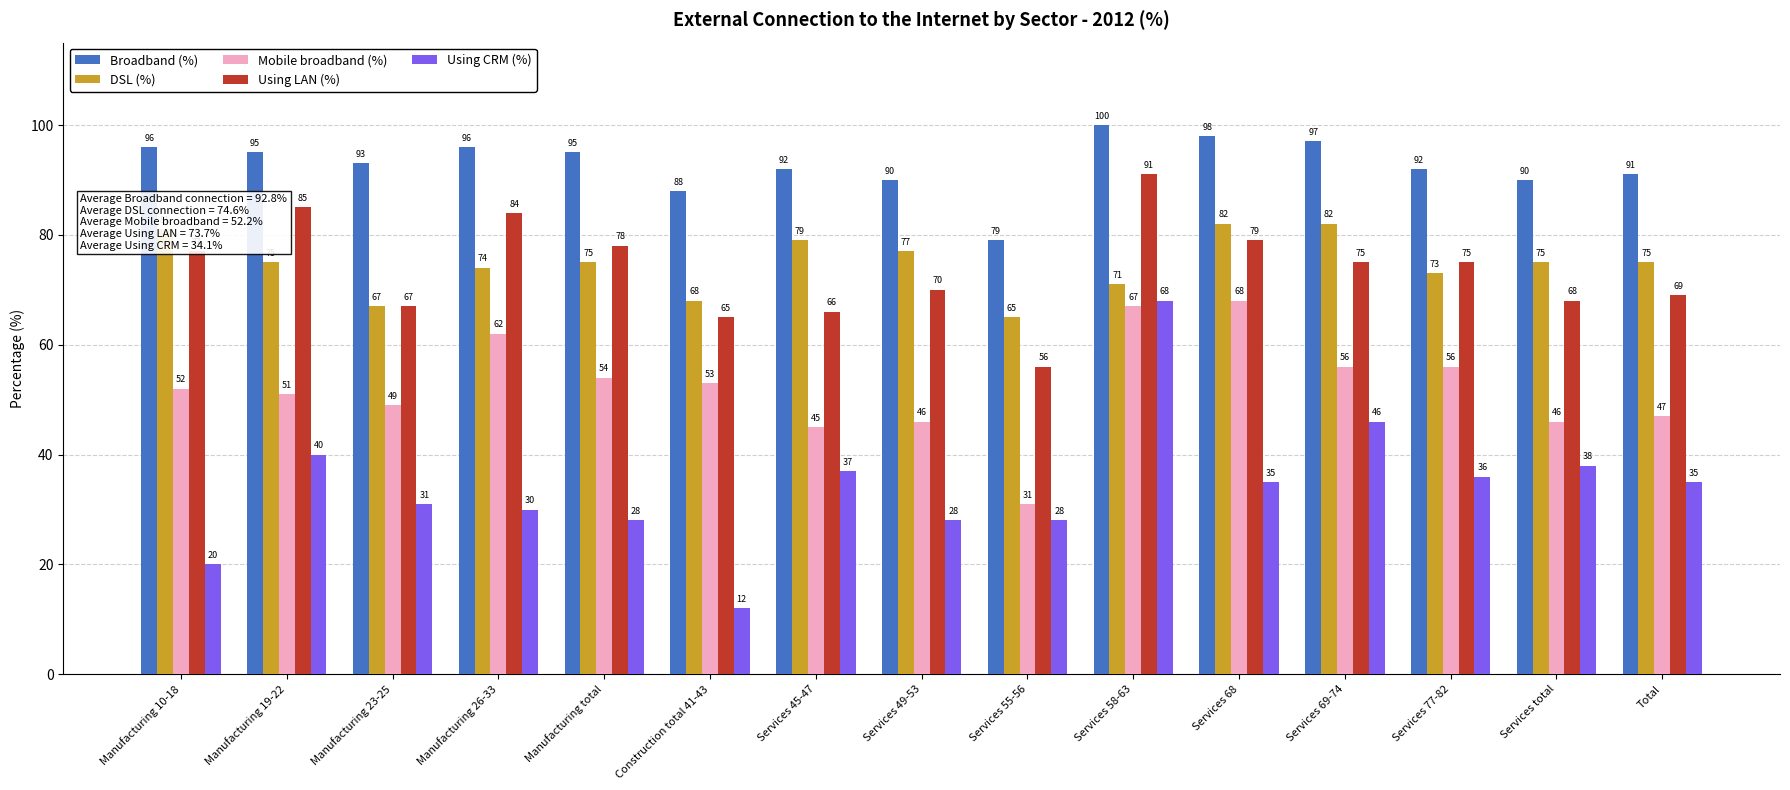

The value of Using CRM (%) at Manufacturing total is 42. True or false?

False